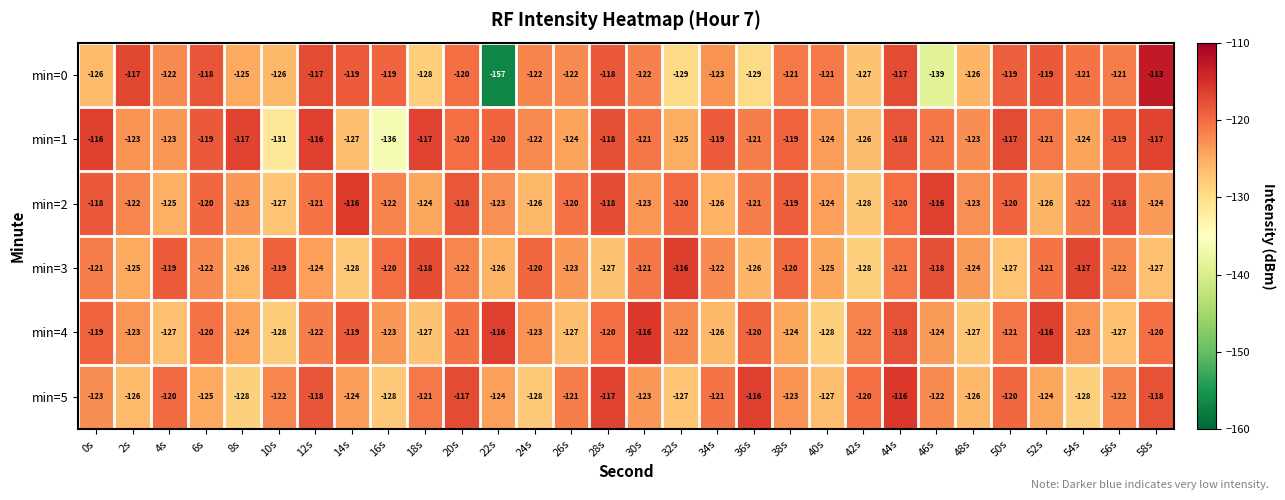

Which series changed the most between 18s and 20s?

min=0